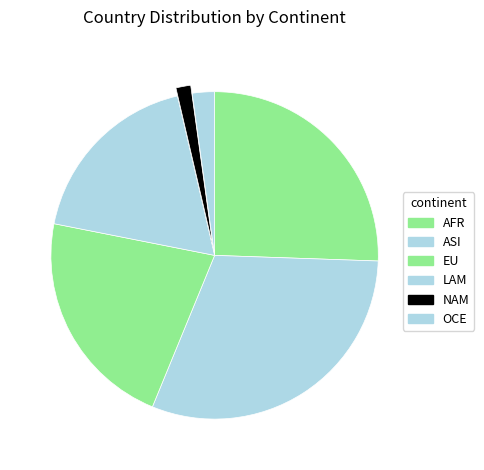

Which category has the biggest portion of the pie?

ASI